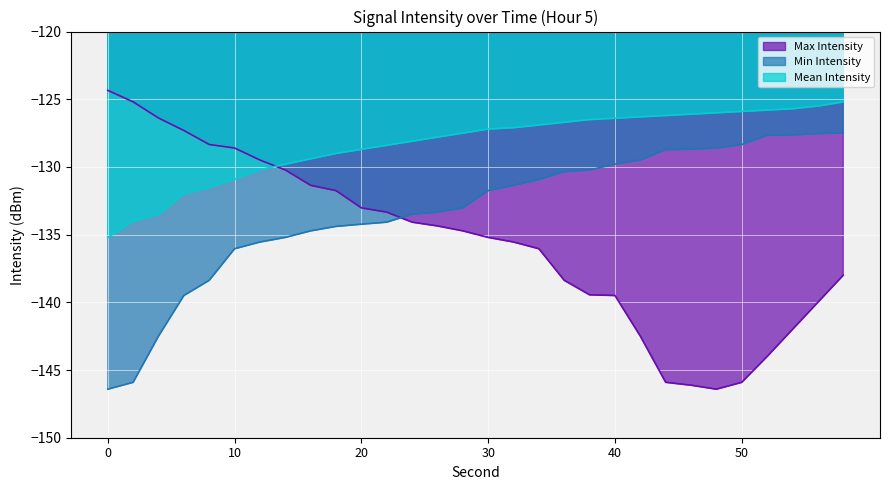

What is the average value of the Max Intensity series?

-135.6